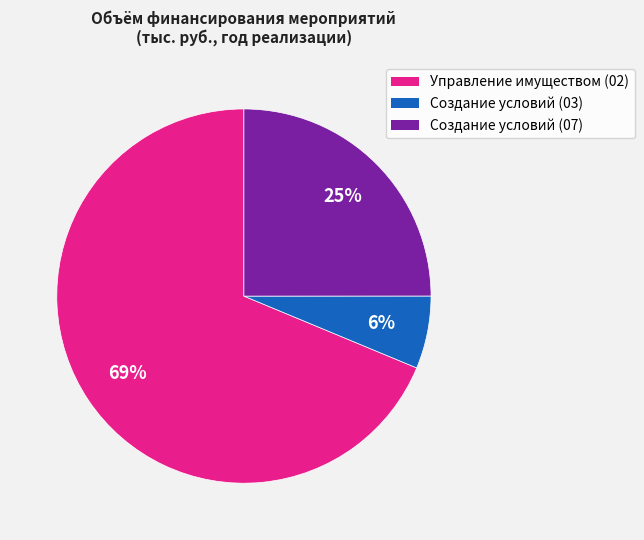

To the nearest percent, what is the difference between the Управление имуществом (02) and Создание условий (07) slice percentages?

44%